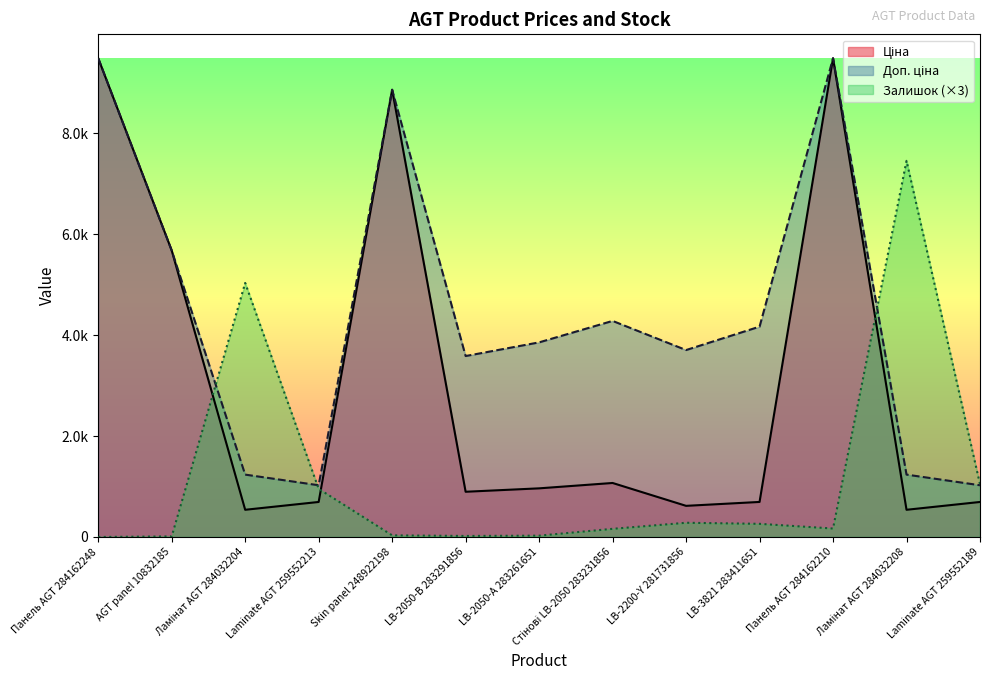

What is the lowest value of the Ціна series?

539.0